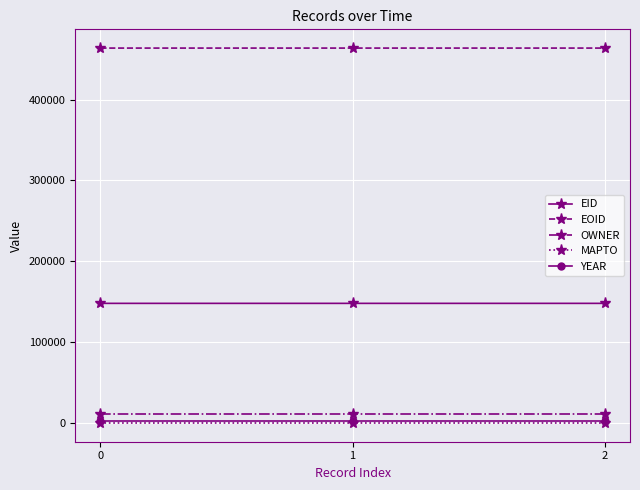

The EOID series shows 463804 at 0. True or false?

True